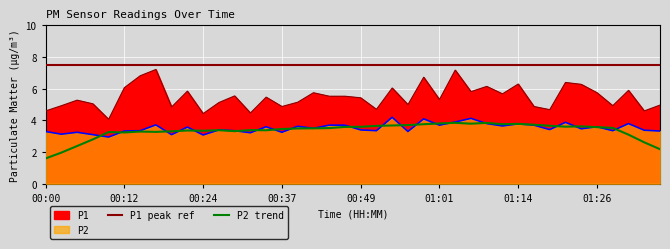

True or false: P2 and P1 intersect in this chart.

False